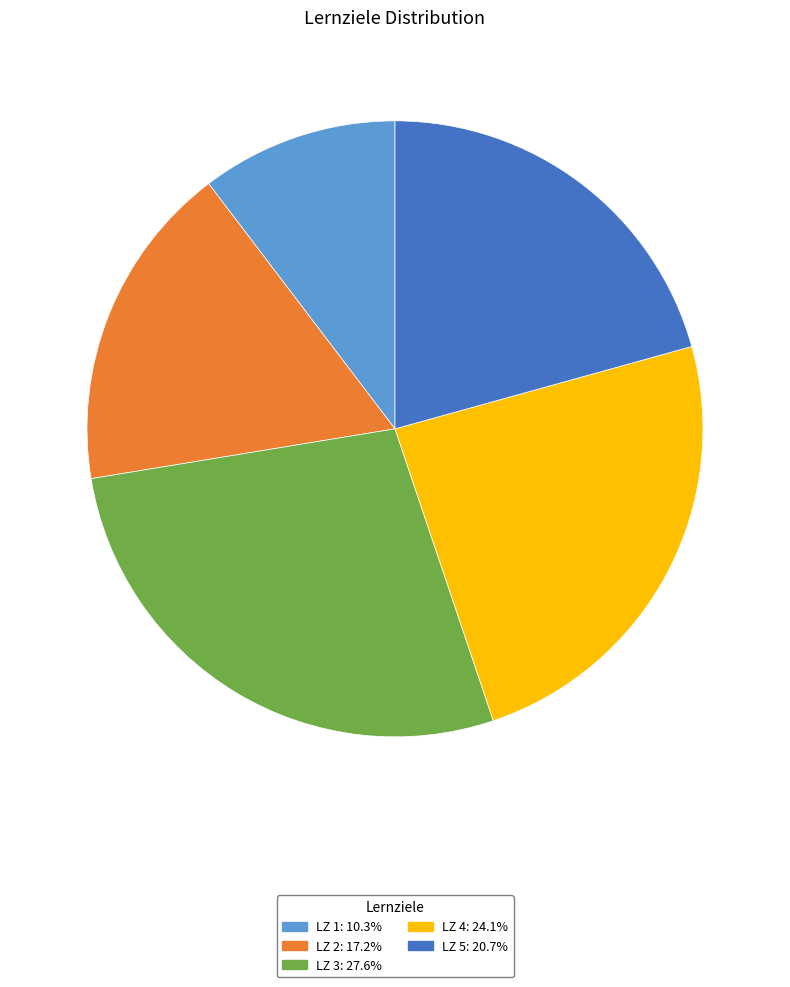

Does any single category account for the majority?

No